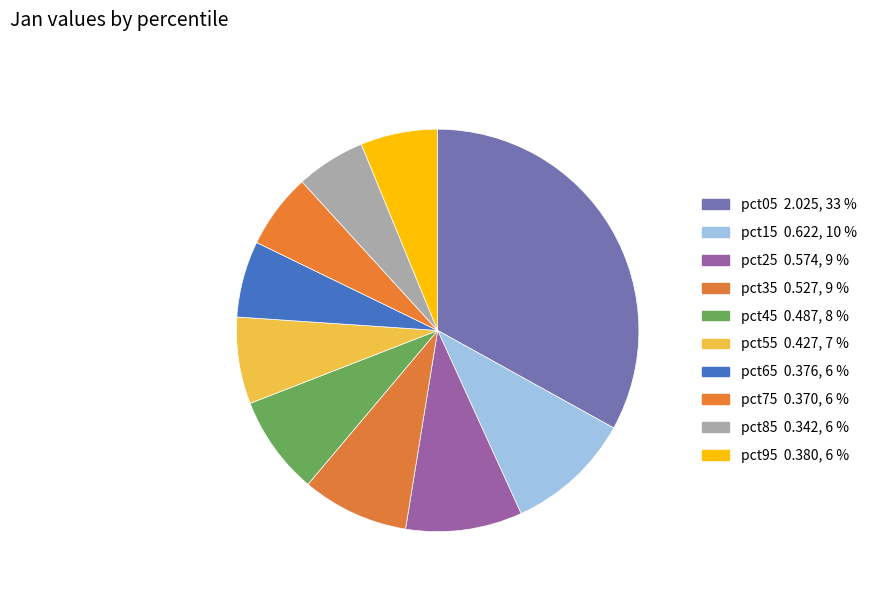

Rank the categories by value from lowest to highest.

pct85, pct75, pct65, pct95, pct55, pct45, pct35, pct25, pct15, pct05